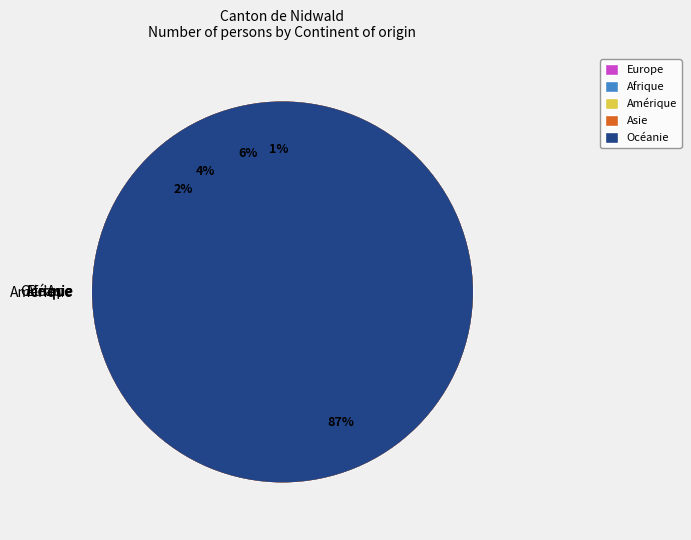

Does any single category account for the majority?

Yes